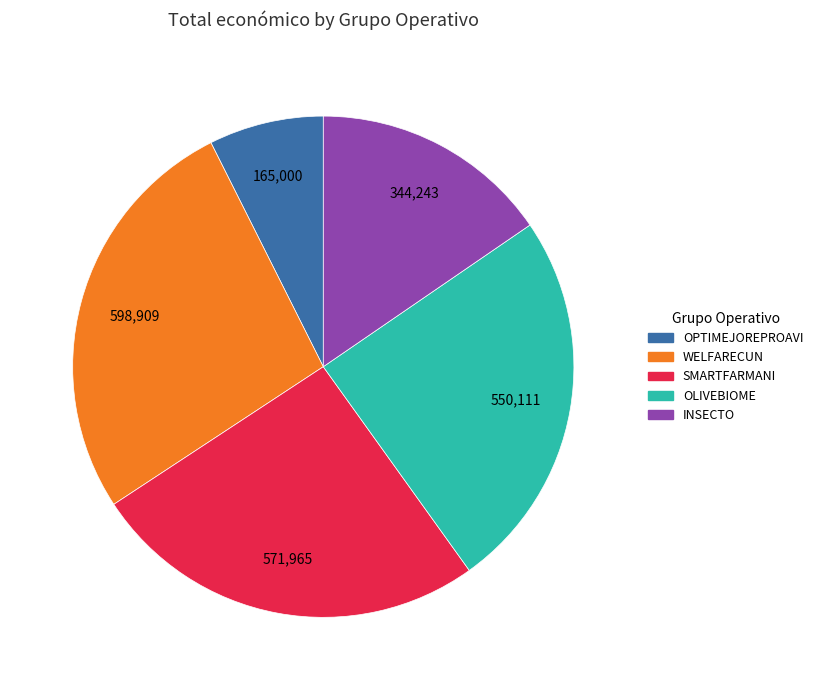

Rank the categories by value from lowest to highest.

OPTIMEJOREPROAVI, INSECTO, OLIVEBIOME, SMARTFARMANI, WELFARECUN